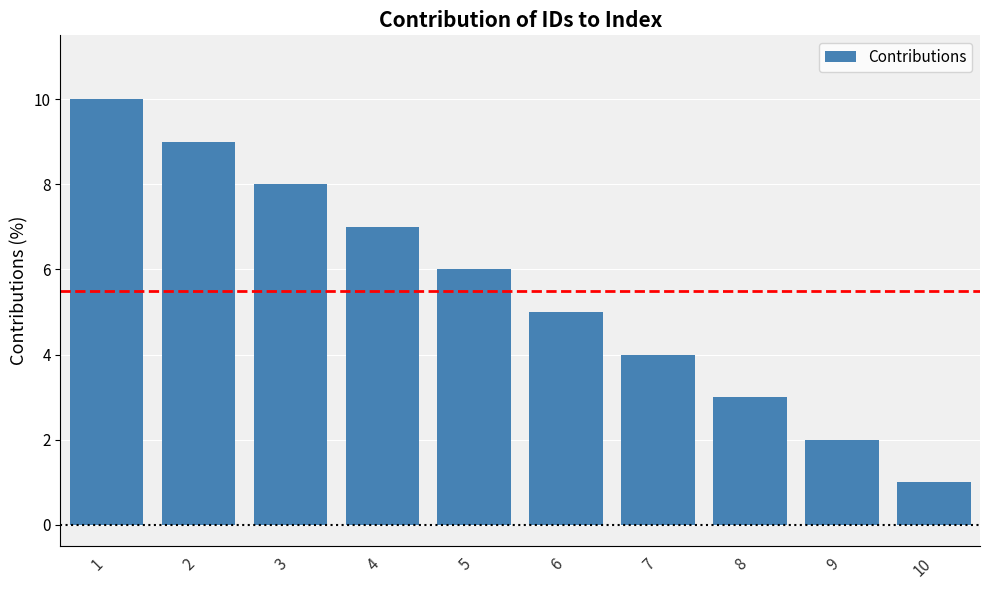

What is the change in value from 4 to 6?

-2